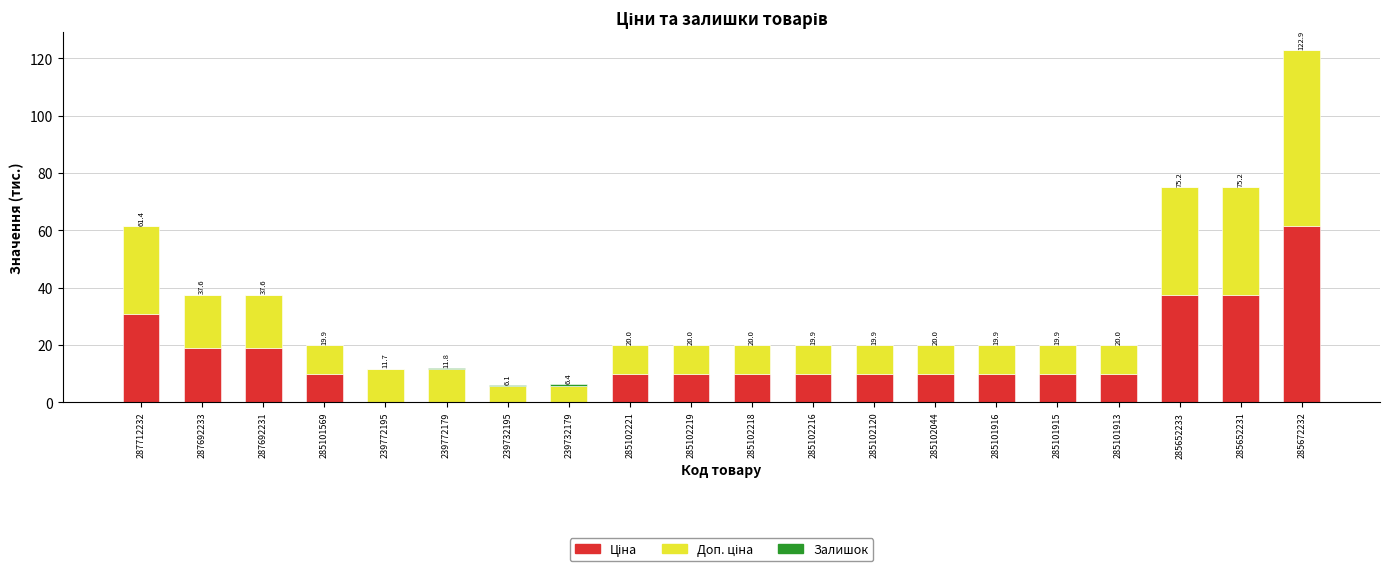

How many categories are shown in the chart?

20